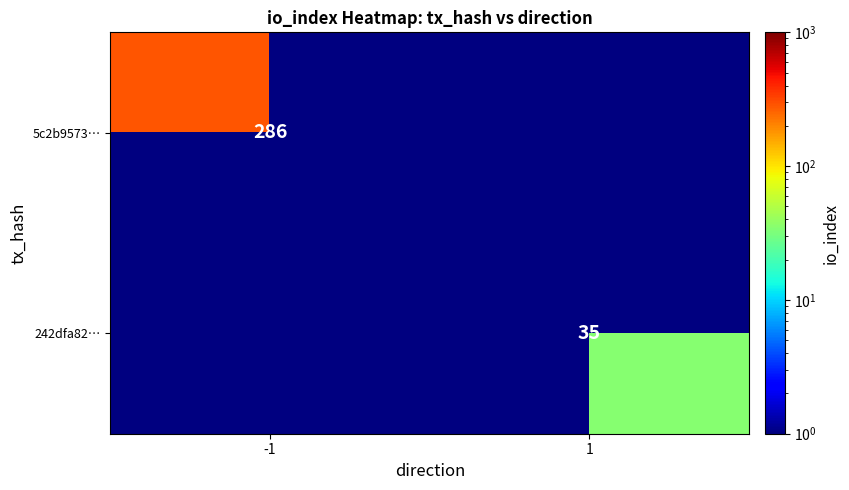

Which label corresponds to the smallest value in the chart?

1